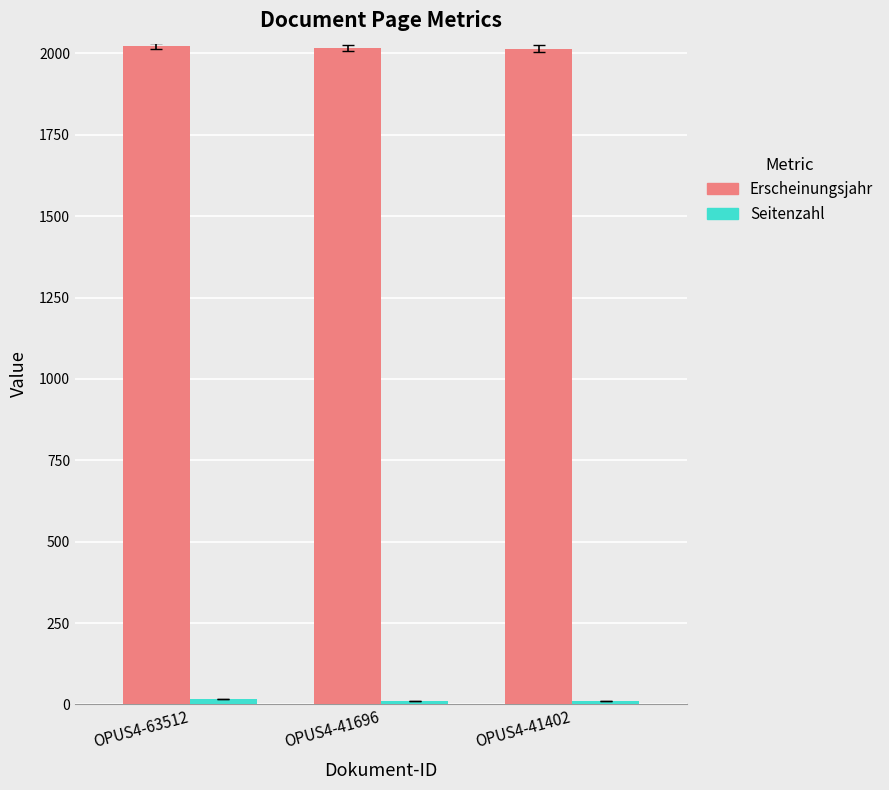

How many bars are there in total?

6